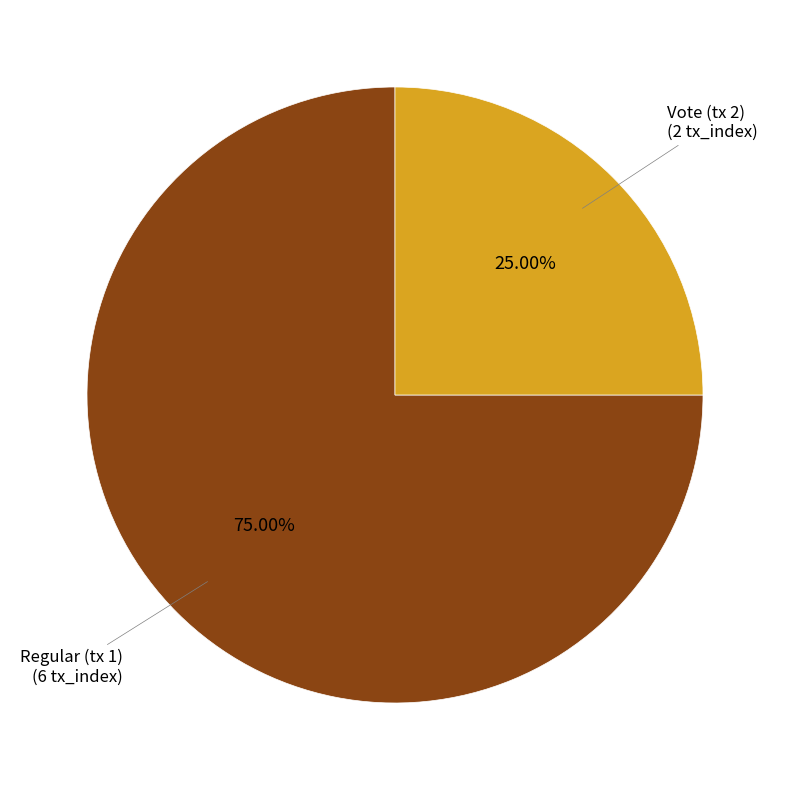

Does any single category account for the majority?

Yes